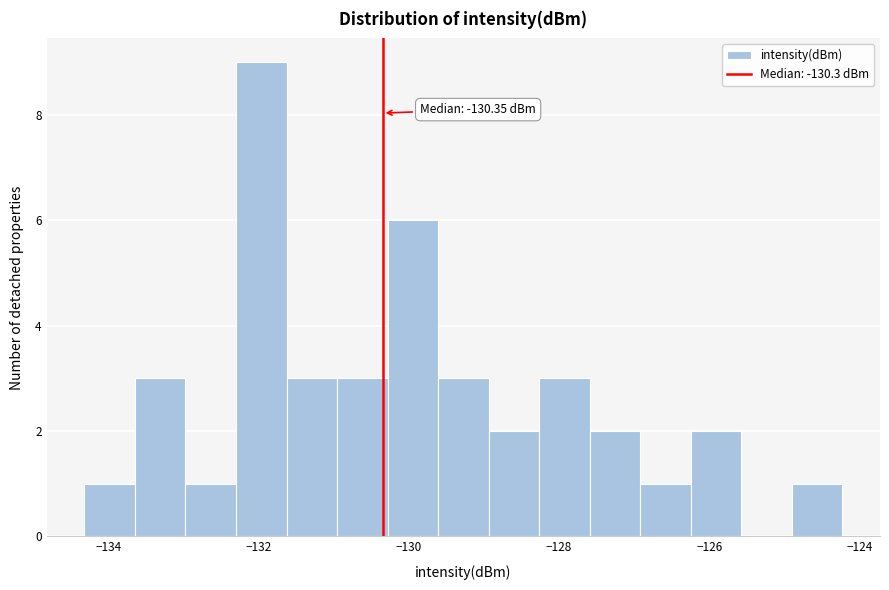

Around what value on the x-axis is the tallest bar? Give the approximate position of its centre, as read against the axis.

-132.0